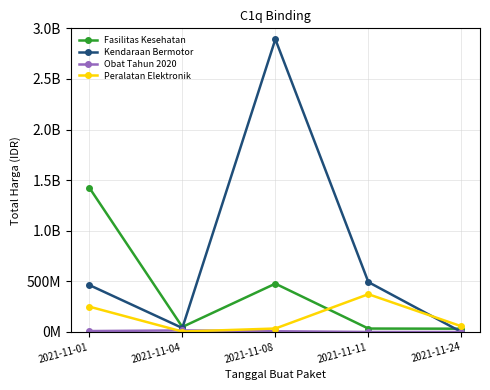

Is this an area chart (filled region under the line)?

No